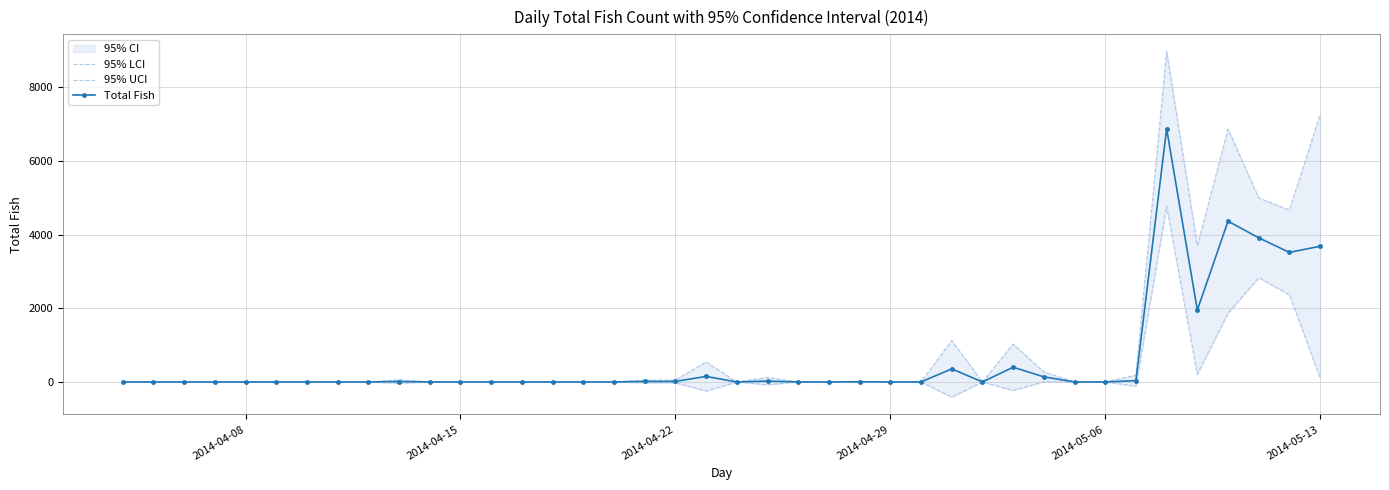

True or false: Total Fish has more than 1 points higher than both neighbors.

True